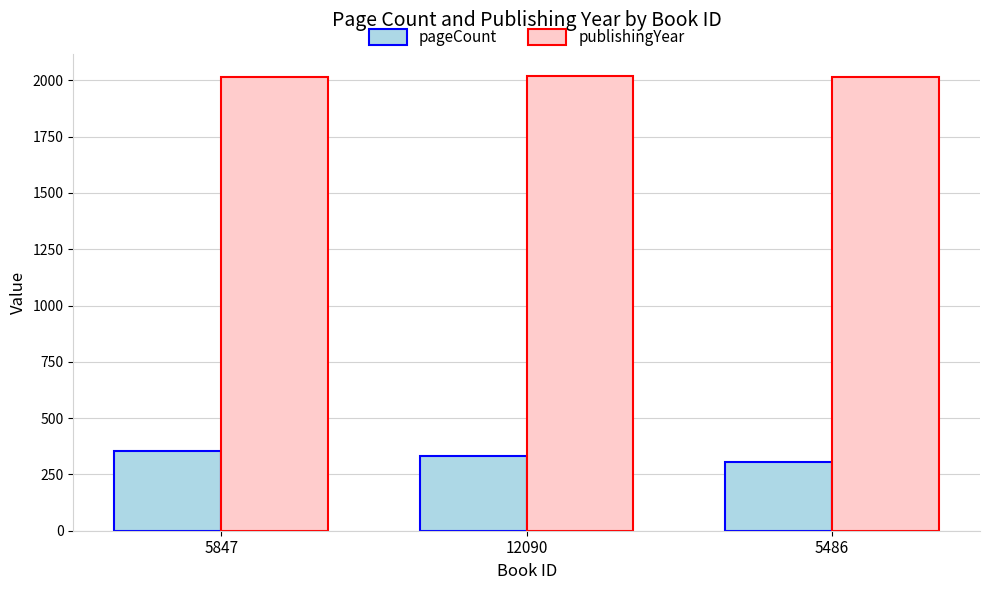

Rank the series by their maximum value, from lowest to highest.

pageCount, publishingYear